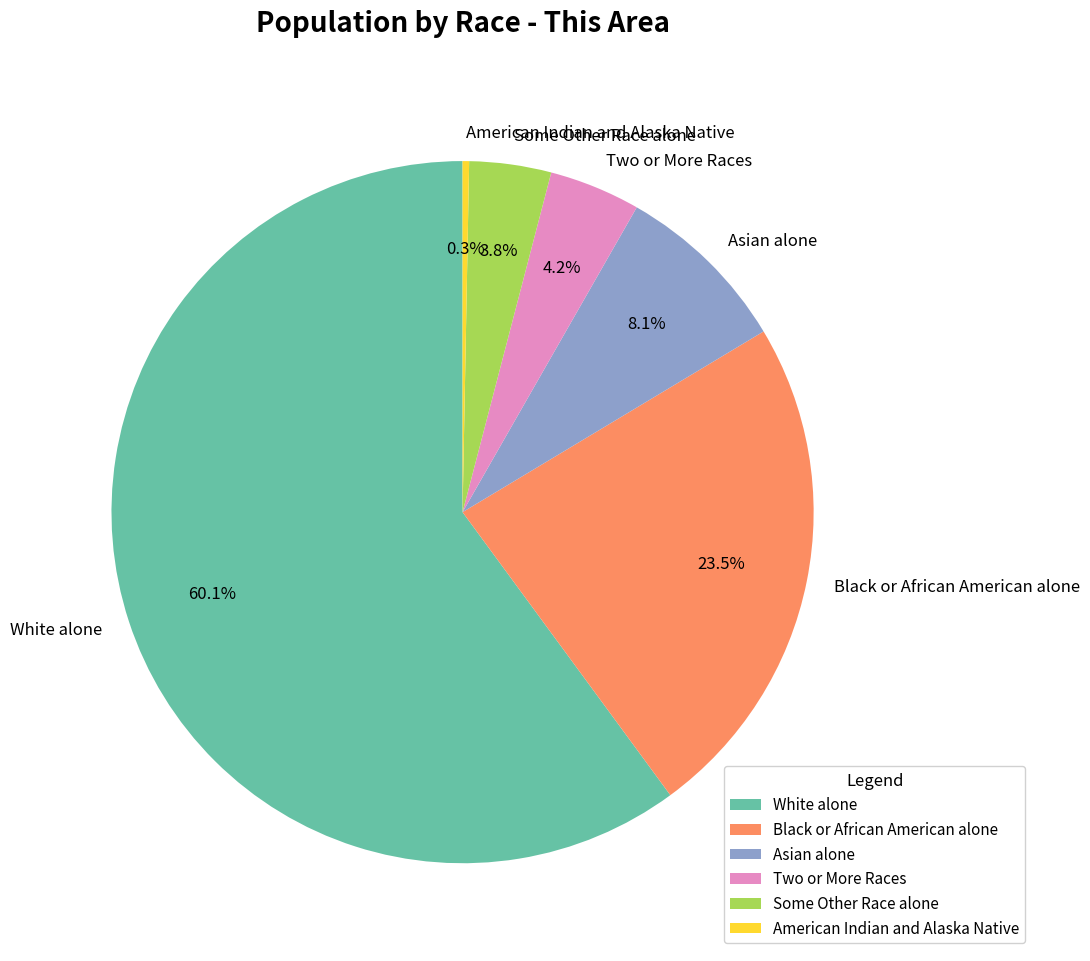

Count the number of slices in the pie.

6